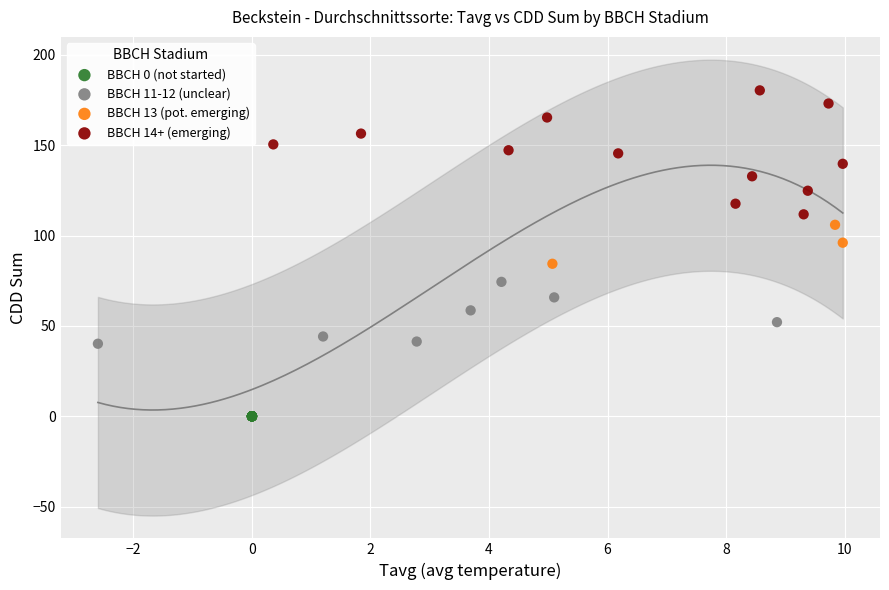

Which series contains the highest Y value?

BBCH 14+ (emerging)